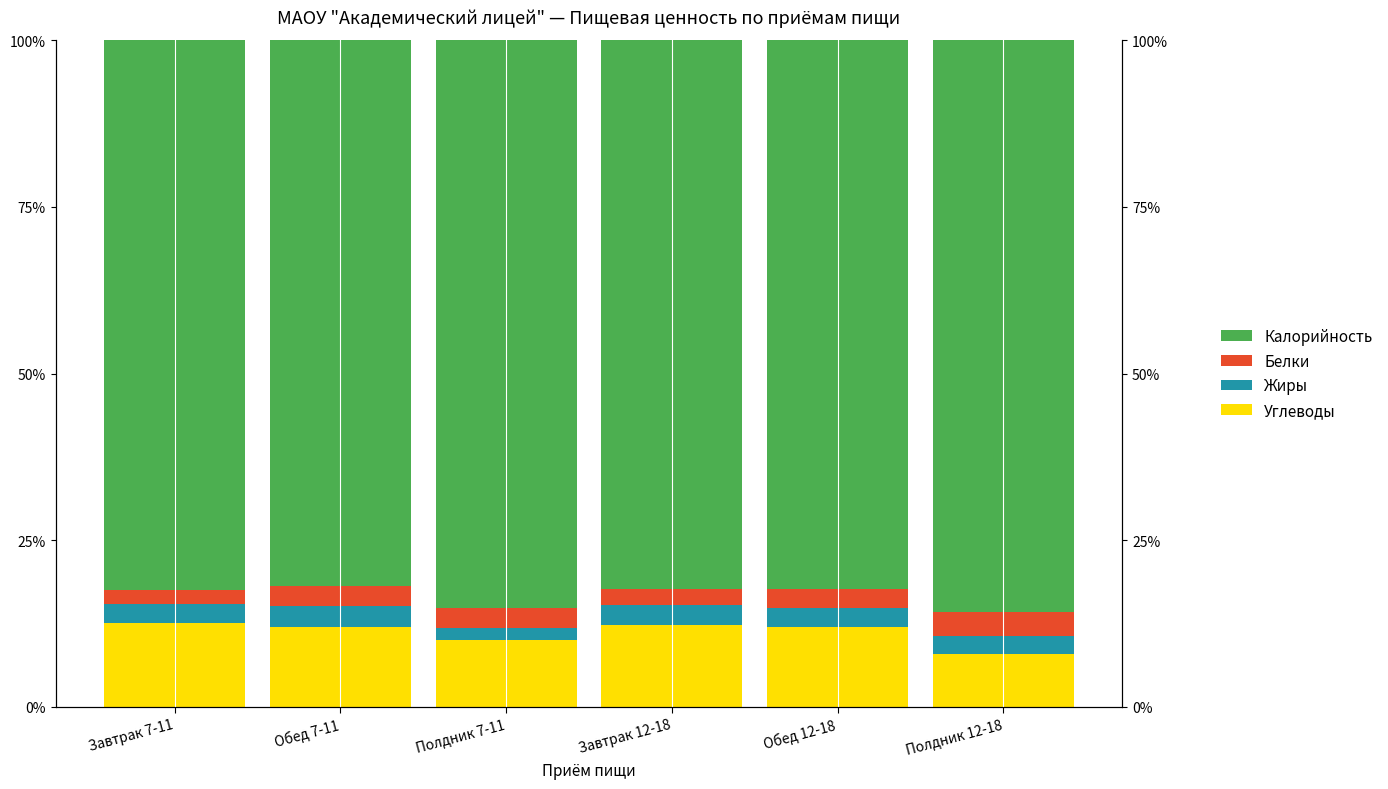

Which series has the widest spread of values?

Углеводы